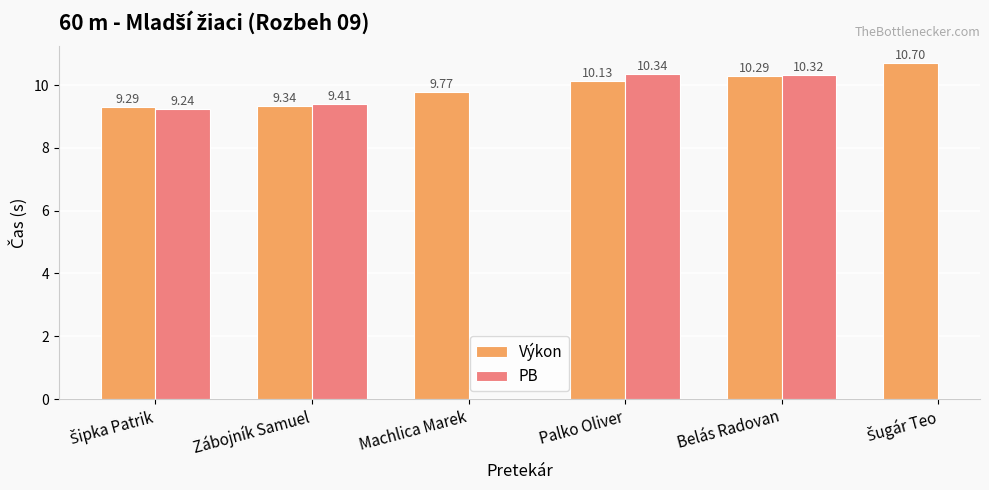

The PB series shows 12.8 at Šipka Patrik. True or false?

False